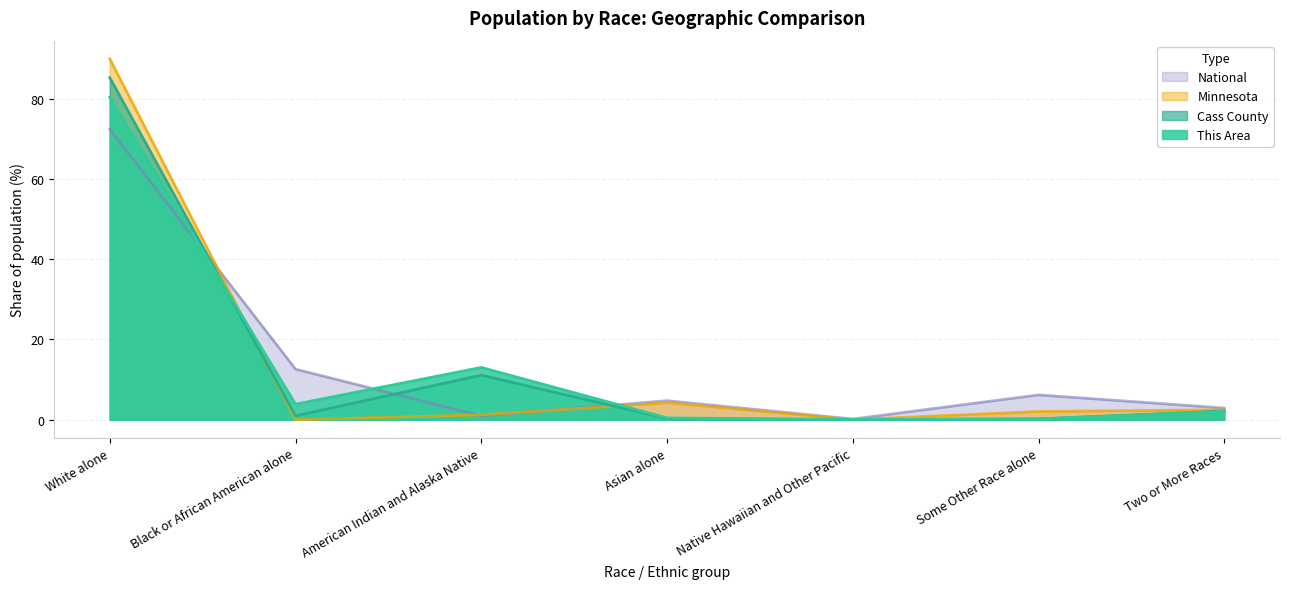

At which category does the chart reach its peak across all series?

White alone